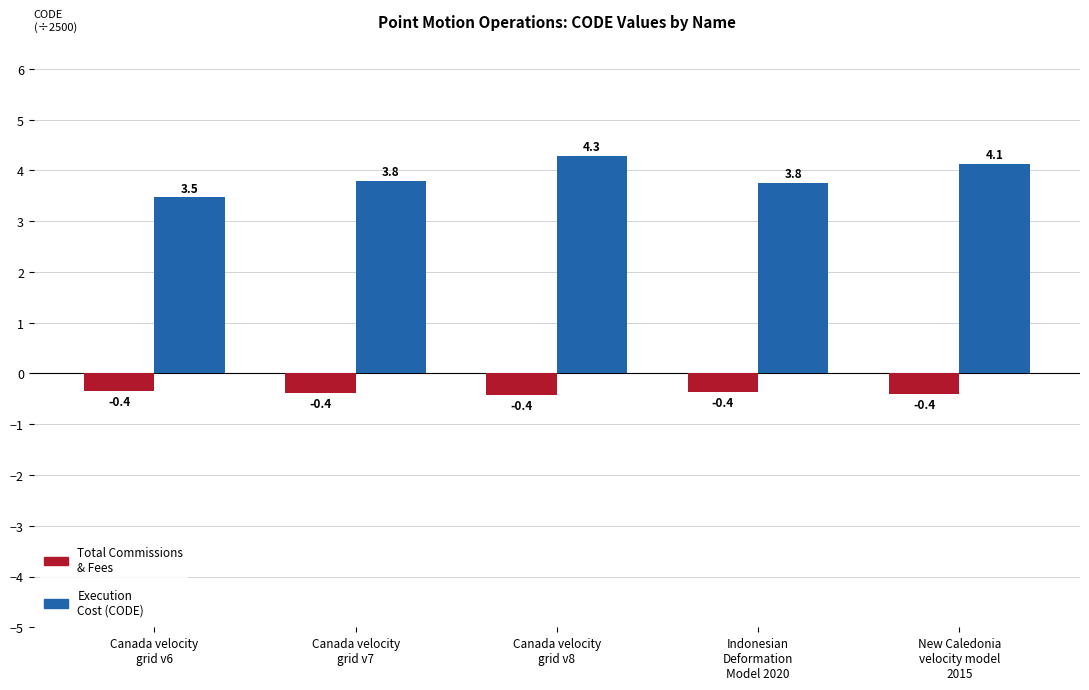

What is the minimum value shown in the chart?

-0.4